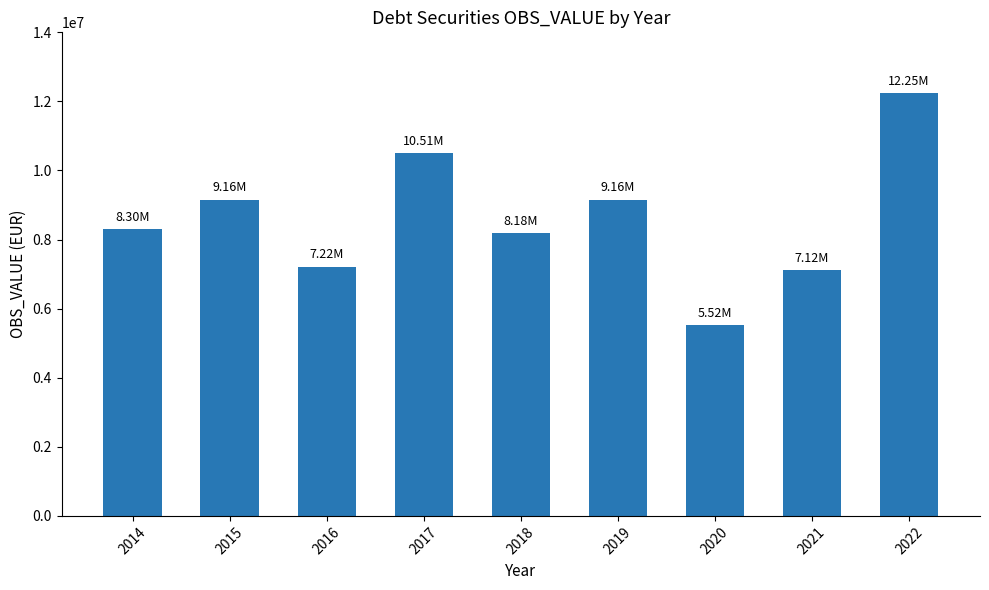

What is the sum of all values?

77421323.0